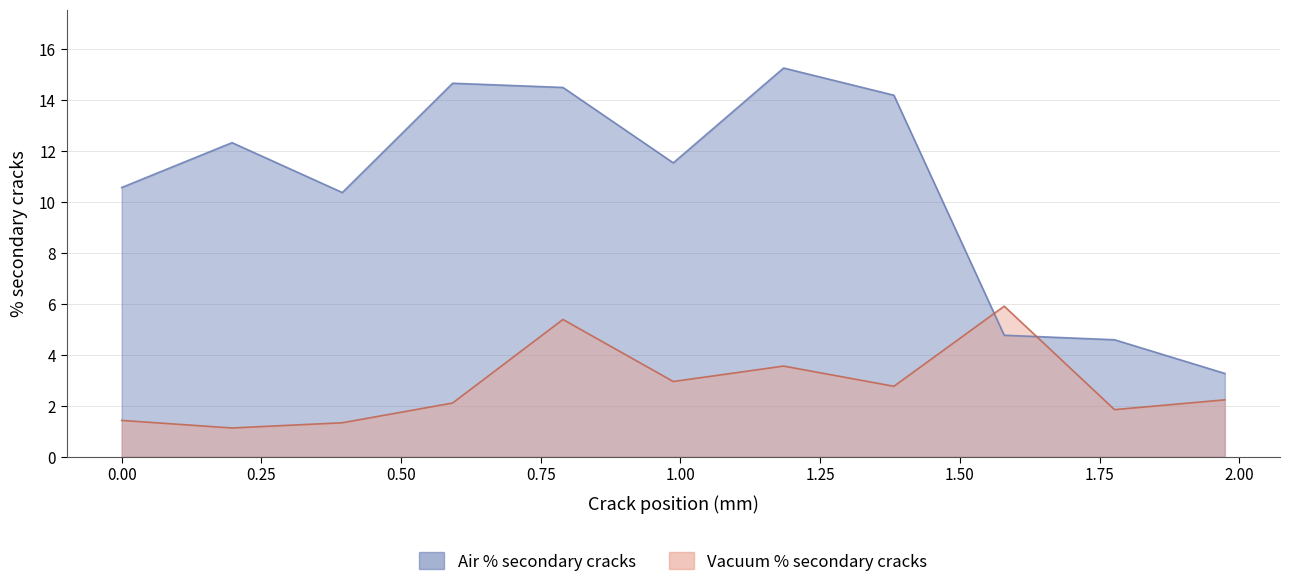

What is the approximate value of Vacuum % secondary cracks at 0.00?

1.4